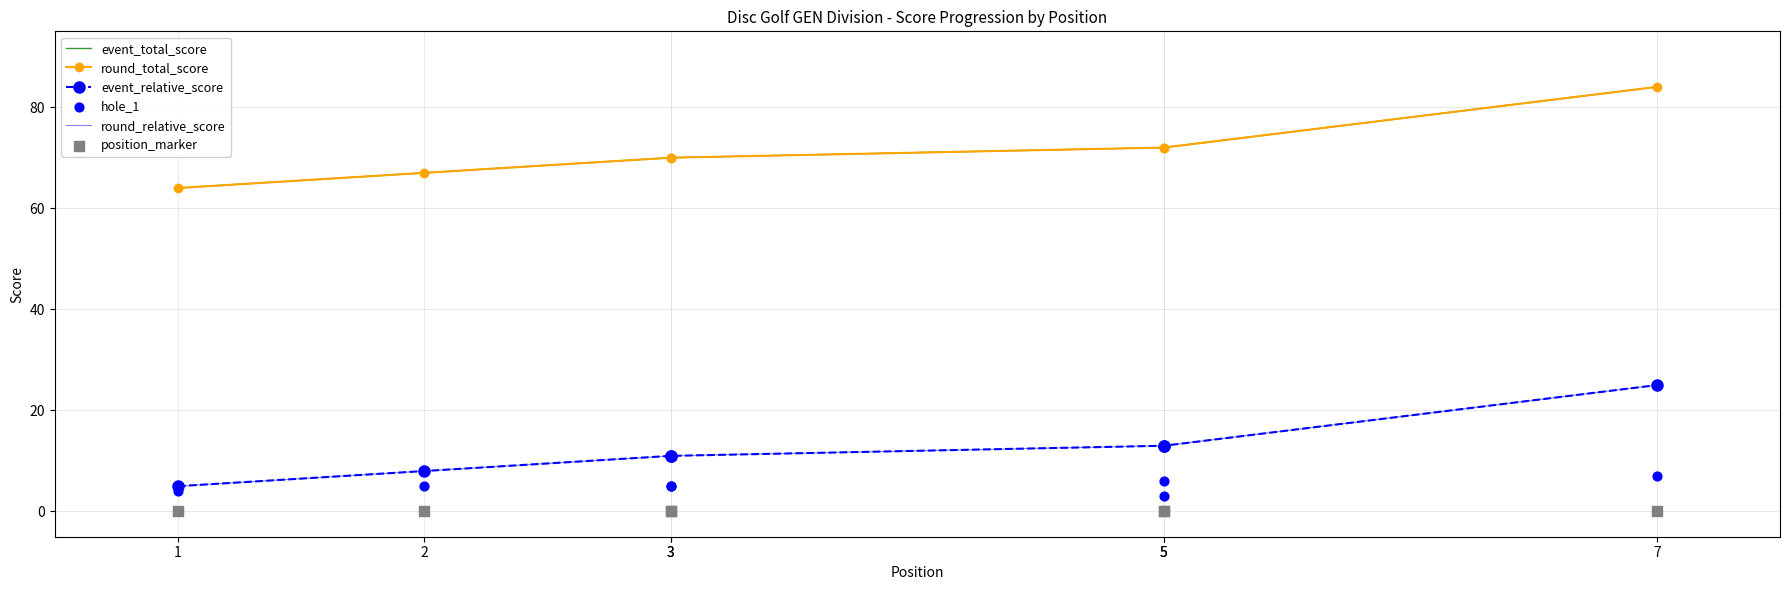

Which series has the widest spread of Y values?

event_total_score